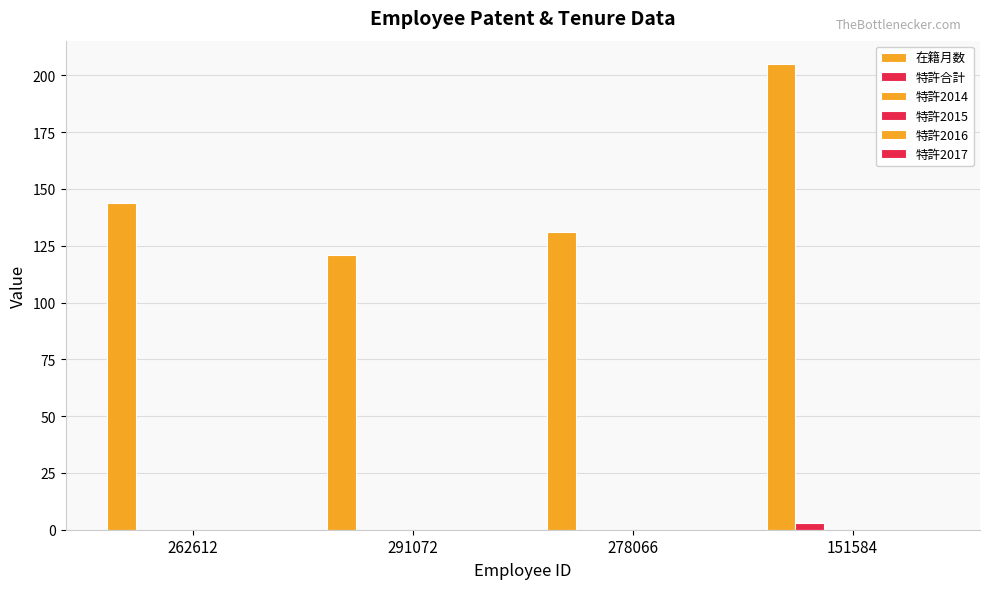

How many groups of bars are there?

4